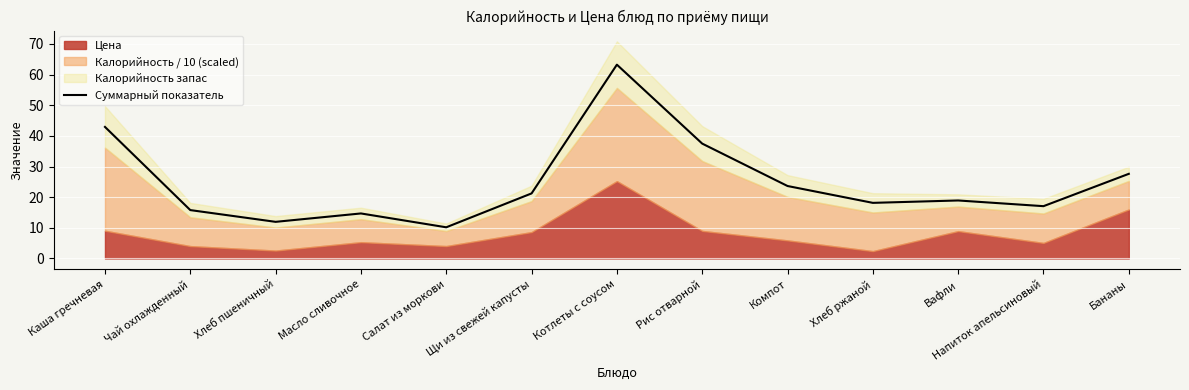

Reading right to left, list all the values displayed in this chart.

Бананы=27.6	Напиток апельсиновый=17.1	Вафли=18.9	Хлеб ржаной=18.1	Компот=23.6	Рис отварной=37.5	Котлеты с соусом=63.2	Щи из свежей капусты=21.2	Салат из моркови=10.2	Масло сливочное=14.7	Хлеб пшеничный=12.0	Чай охлажденный=15.8	Каша гречневая=42.9